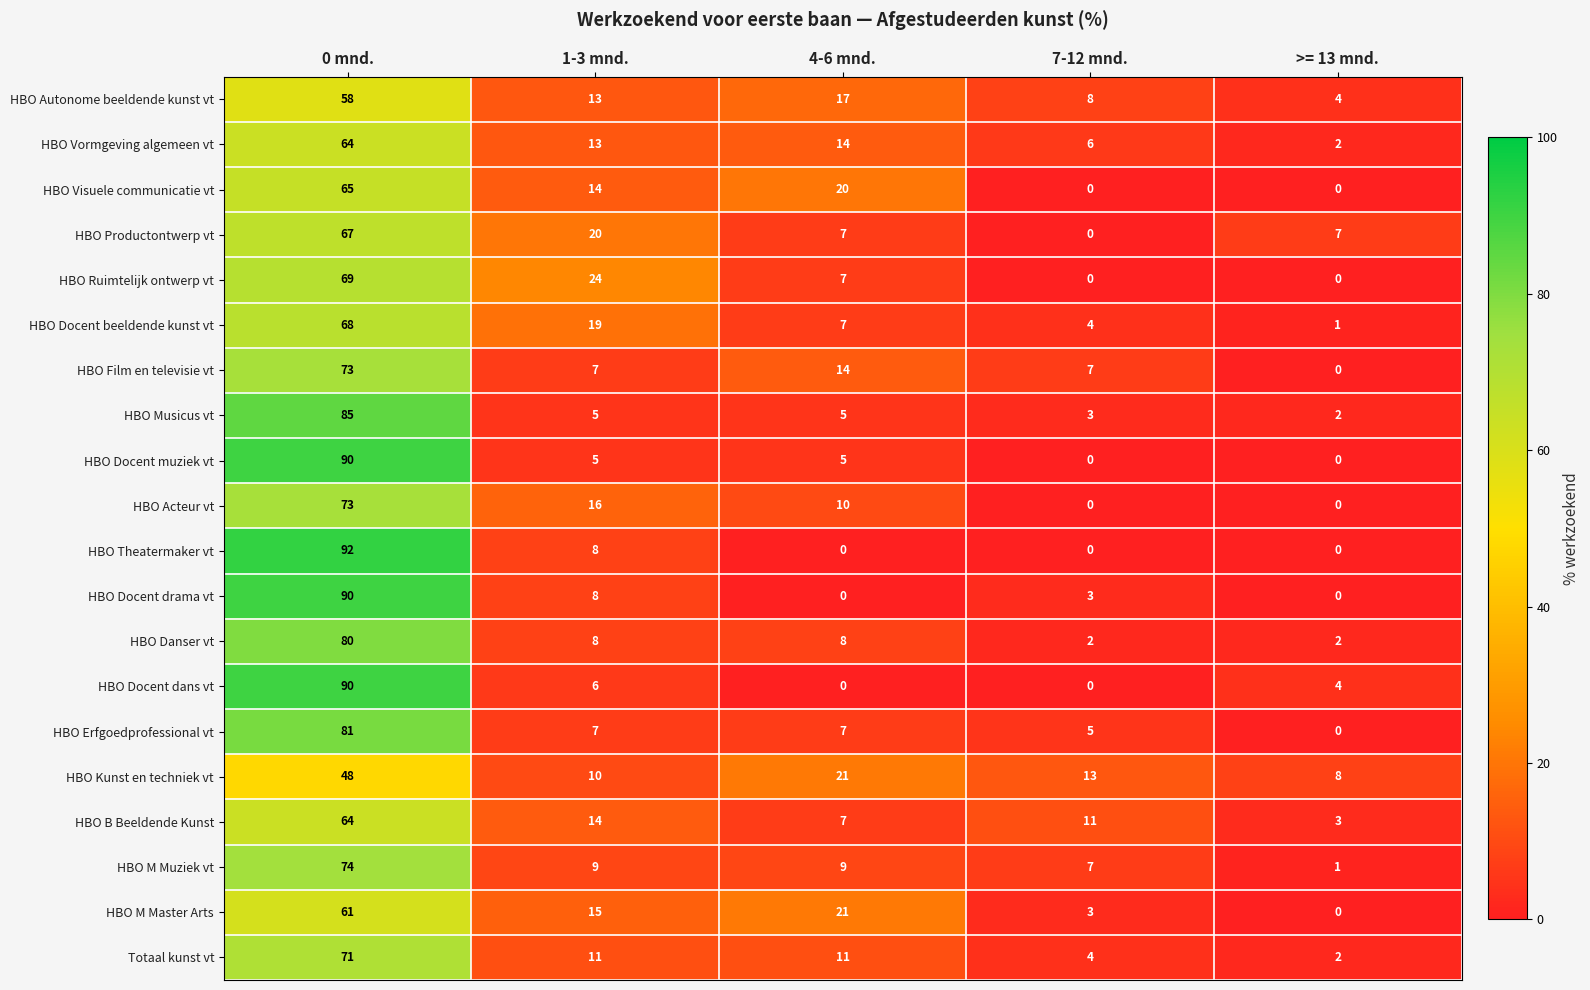

What is the total value across all series at 0 mnd.?

1463